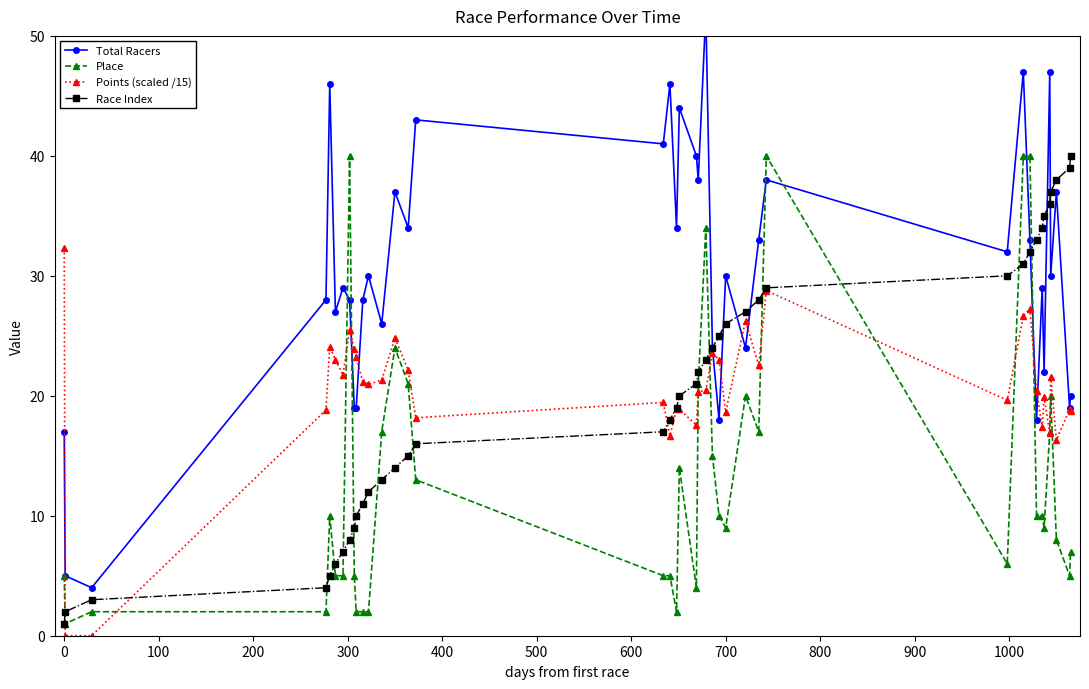

Reading left to right, what are all the values shown in this chart?

Total Racers: 17.0	5.0	4.0	28.0	46.0	27.0	29.0	28.0	19.0	19.0	28.0	30.0	26.0	37.0	34.0	43.0	41.0	46.0	34.0	44.0	40.0	38.0	52.0	24.0	18.0	30.0	24.0	33.0	38.0	32.0	47.0	33.0	18.0	29.0	22.0	47.0	30.0	37.0	19.0	20.0
Place: 5.0	1.0	2.0	2.0	10.0	5.0	5.0	40.0	5.0	2.0	2.0	2.0	17.0	24.0	21.0	13.0	5.0	5.0	2.0	14.0	4.0	21.0	34.0	15.0	10.0	9.0	20.0	17.0	40.0	6.0	40.0	40.0	10.0	10.0	9.0	17.0	20.0	8.0	5.0	7.0
Points (scaled /15): 32.3	0.0	0.0	18.8	24.1	23.0	21.7	25.5	23.9	23.2	21.2	20.9	21.3	24.8	22.1	18.2	19.4	16.7	18.9	18.9	17.5	20.3	20.4	23.6	23.0	18.7	26.2	22.5	28.8	19.6	26.7	27.3	20.4	17.4	19.9	16.9	21.6	16.3	18.9	18.7
Race Index: 1.0	2.0	3.0	4.0	5.0	6.0	7.0	8.0	9.0	10.0	11.0	12.0	13.0	14.0	15.0	16.0	17.0	18.0	19.0	20.0	21.0	22.0	23.0	24.0	25.0	26.0	27.0	28.0	29.0	30.0	31.0	32.0	33.0	34.0	35.0	36.0	37.0	38.0	39.0	40.0